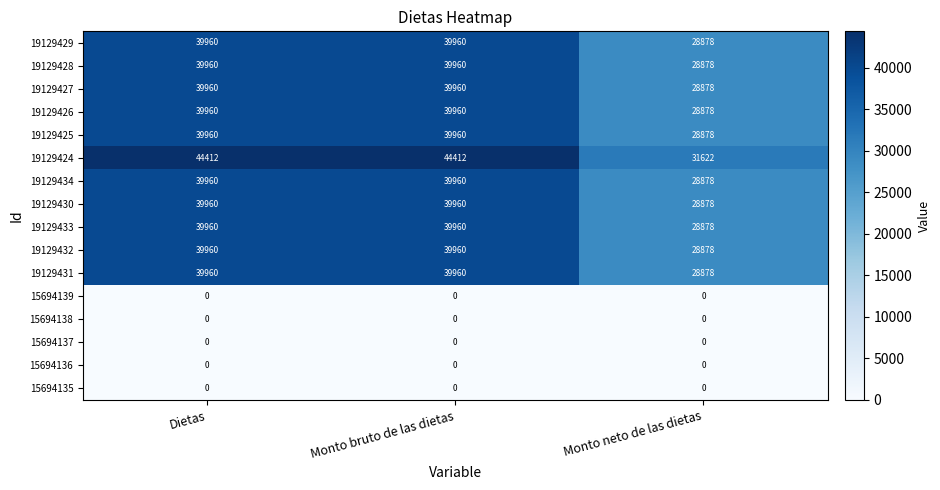

What is the greatest value displayed?

44412